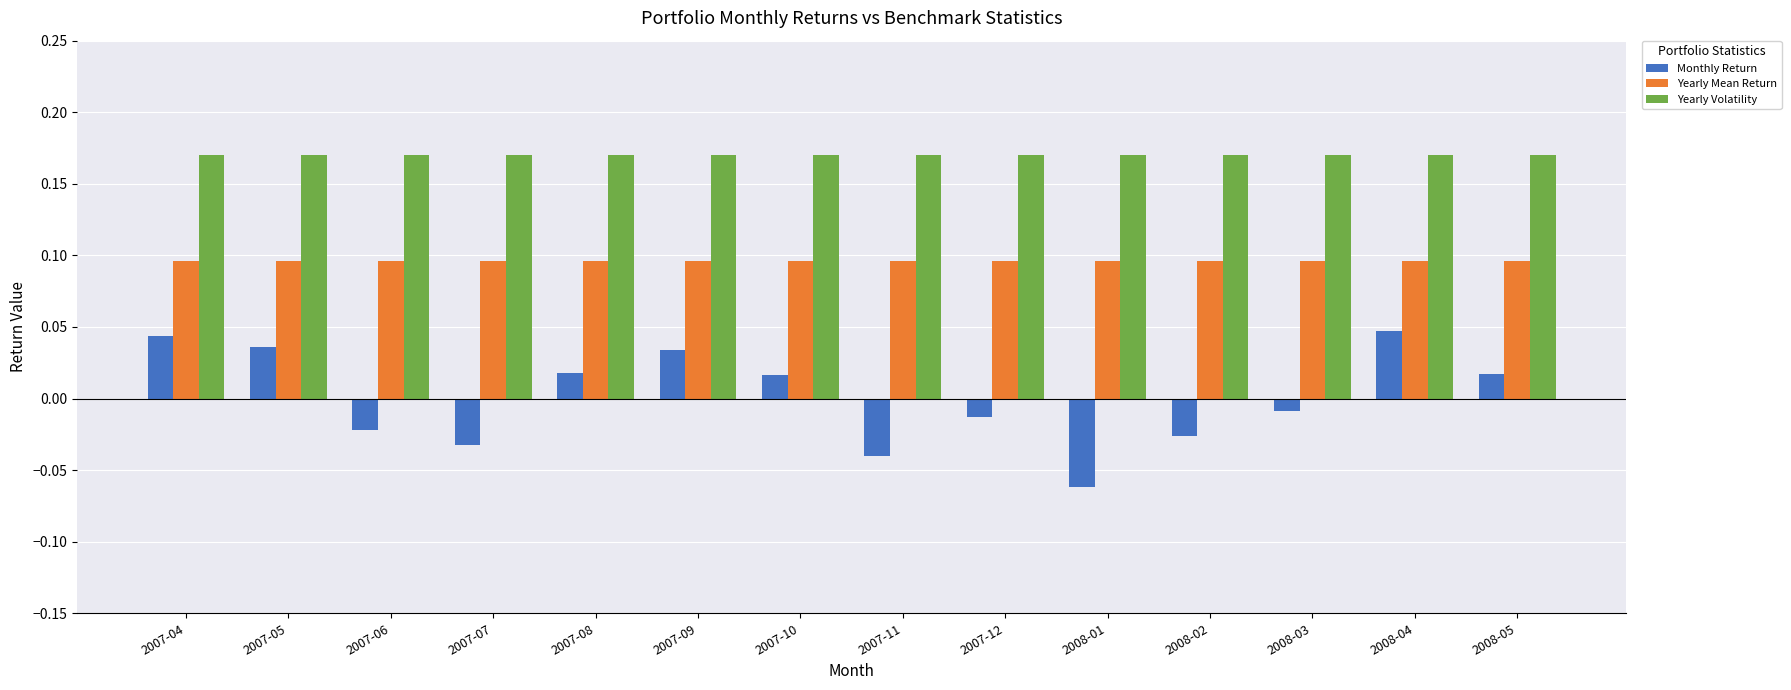

How many groups of bars are there?

14